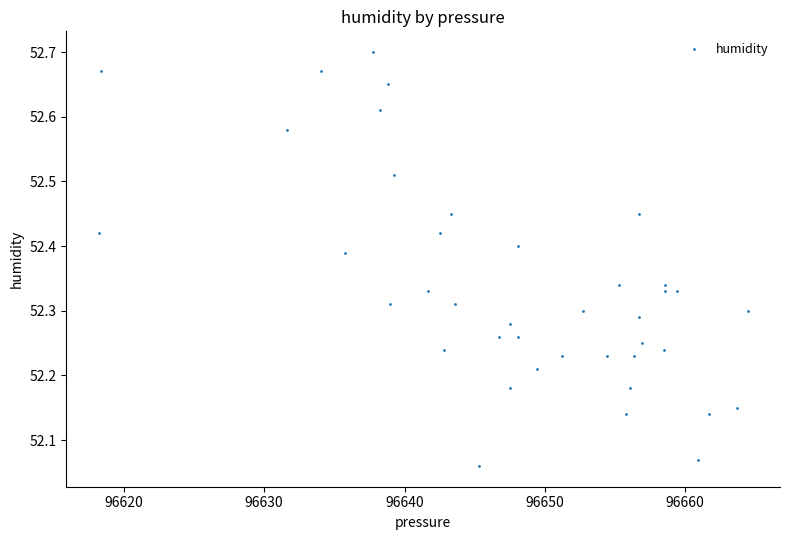

What is the range of Y values (max minus min)?

0.6